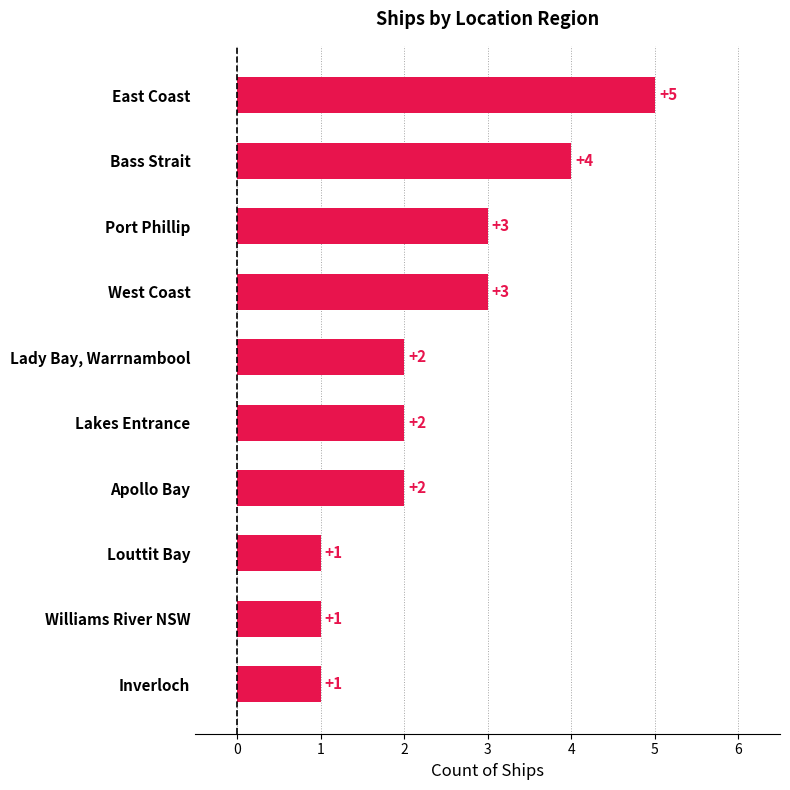

Approximately how many times larger is the value at West Coast compared to Bass Strait?

0.8